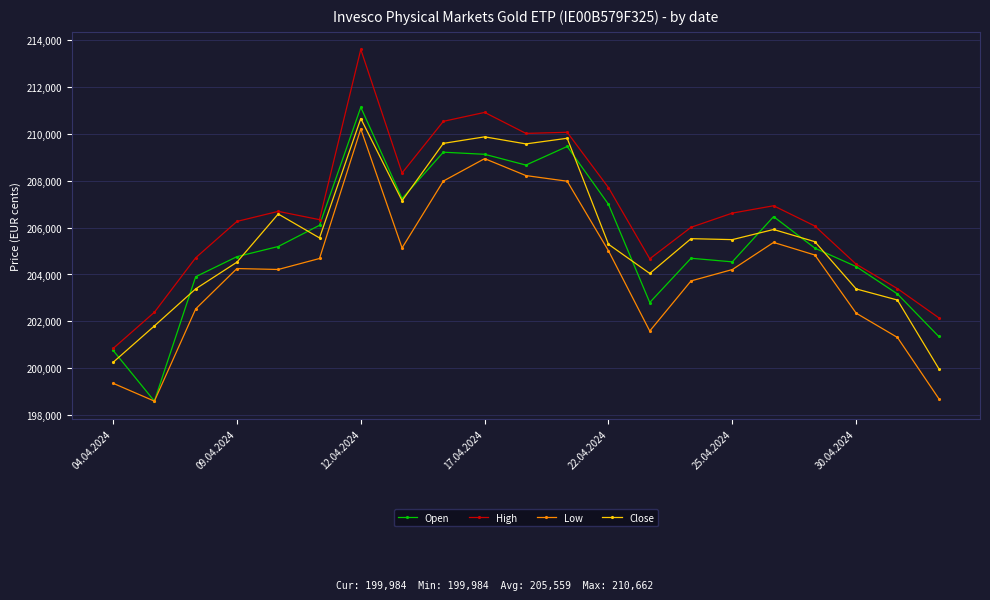

What is the maximum value shown in the chart?

213613